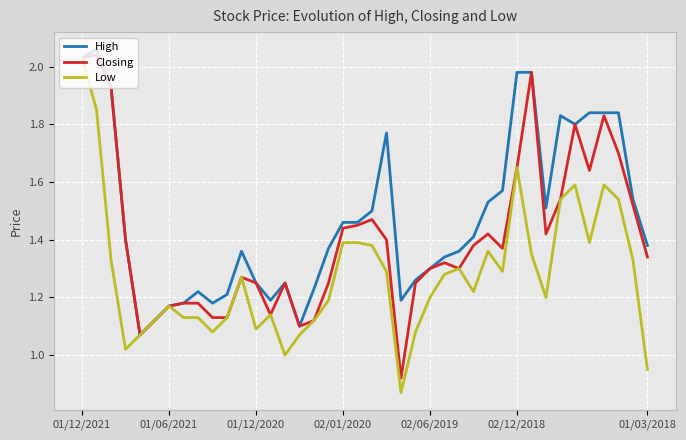

Which series has the largest total across all categories?

High